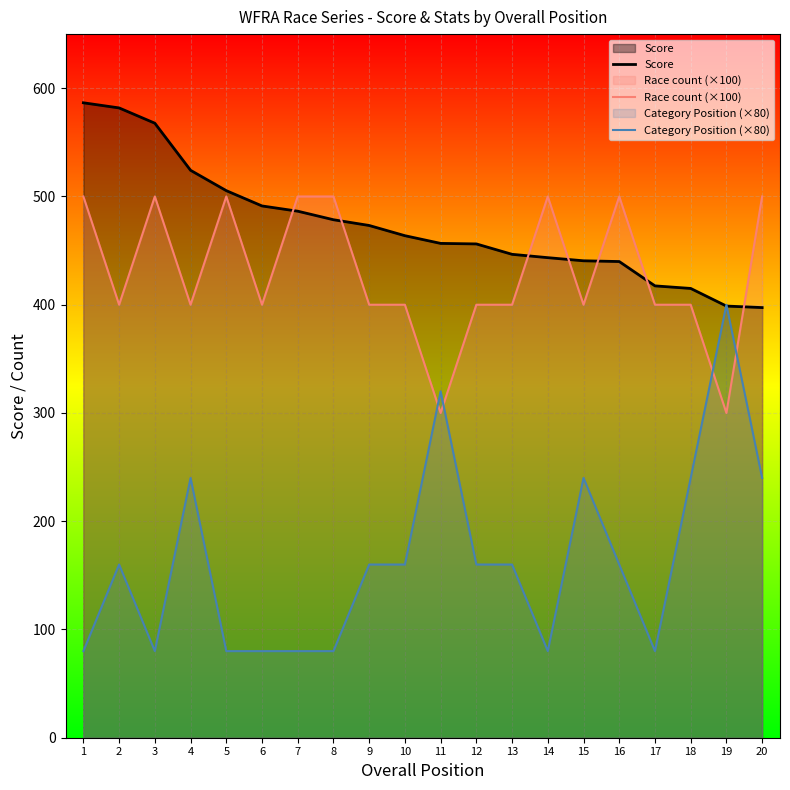

Which has a higher value, 7 or 12?

7